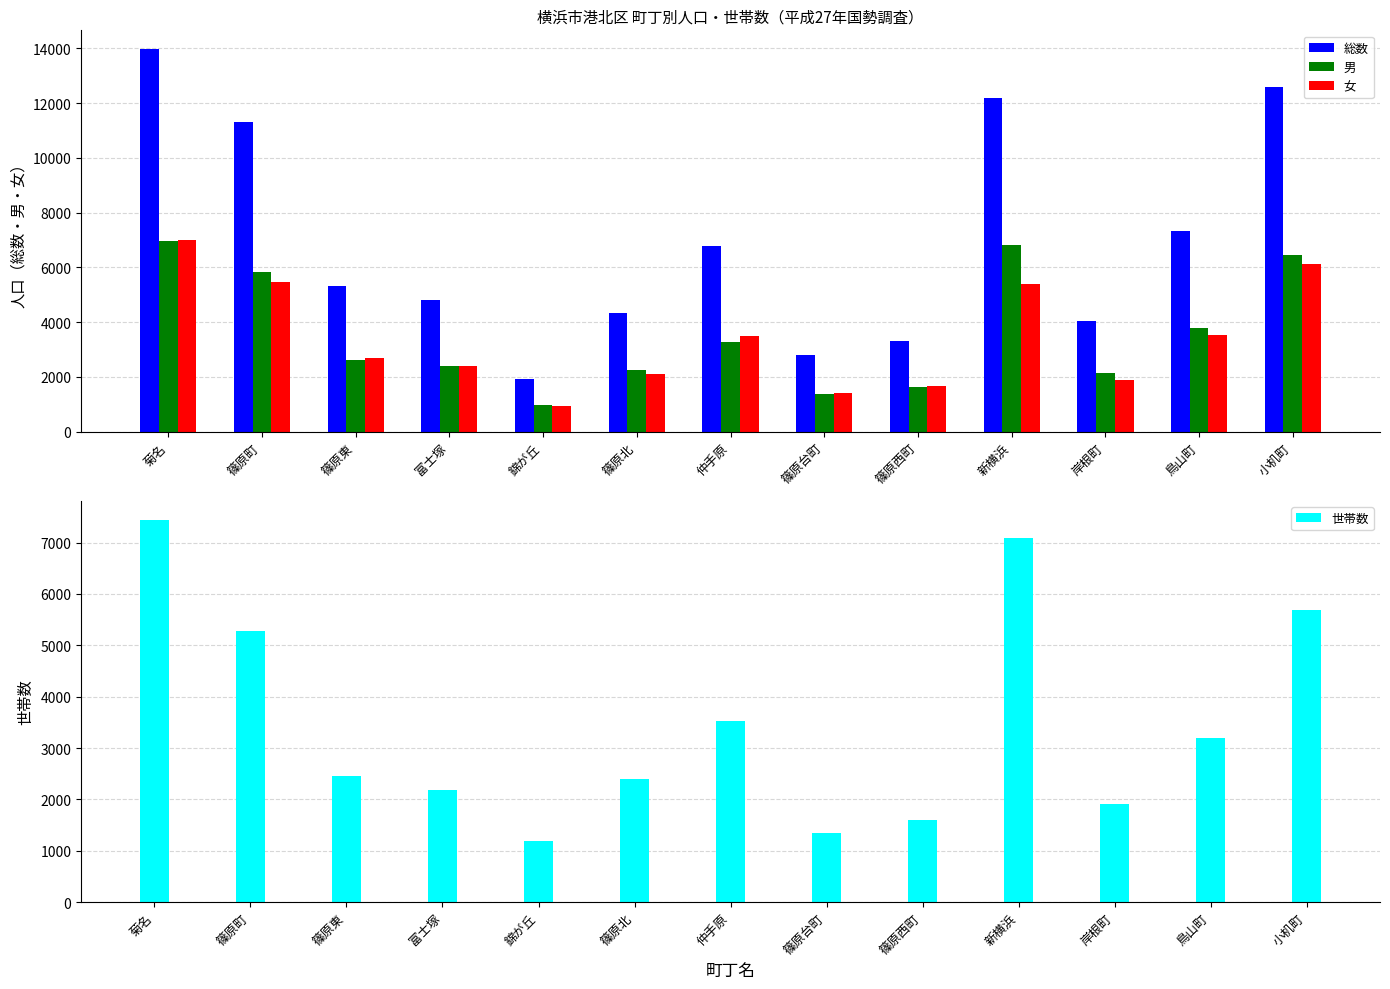

Rank the series at 新横浜 from lowest to highest value.

女, 男, 世帯数, 総数